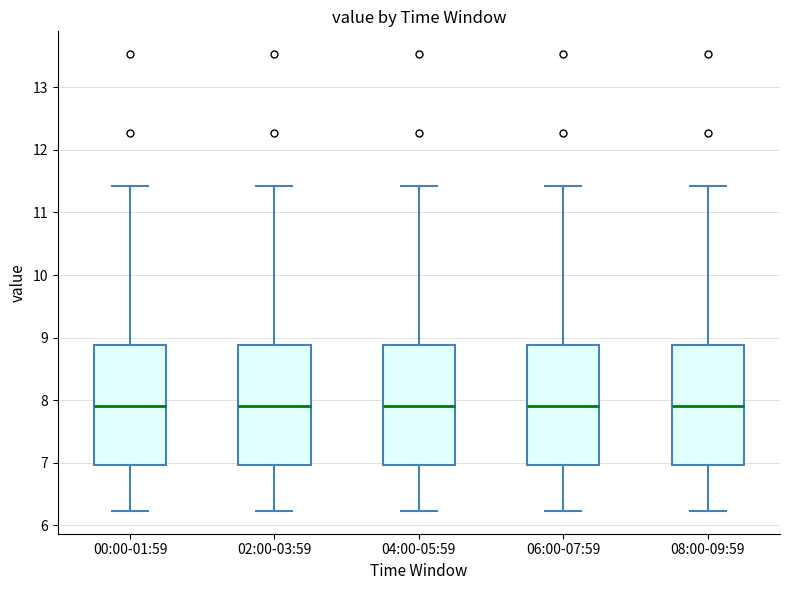

Where does the upper whisker of the box for 08:00-09:59 end on the y-axis? The values are not printed on the chart, so give them approximately, as read against the axis.

11.4